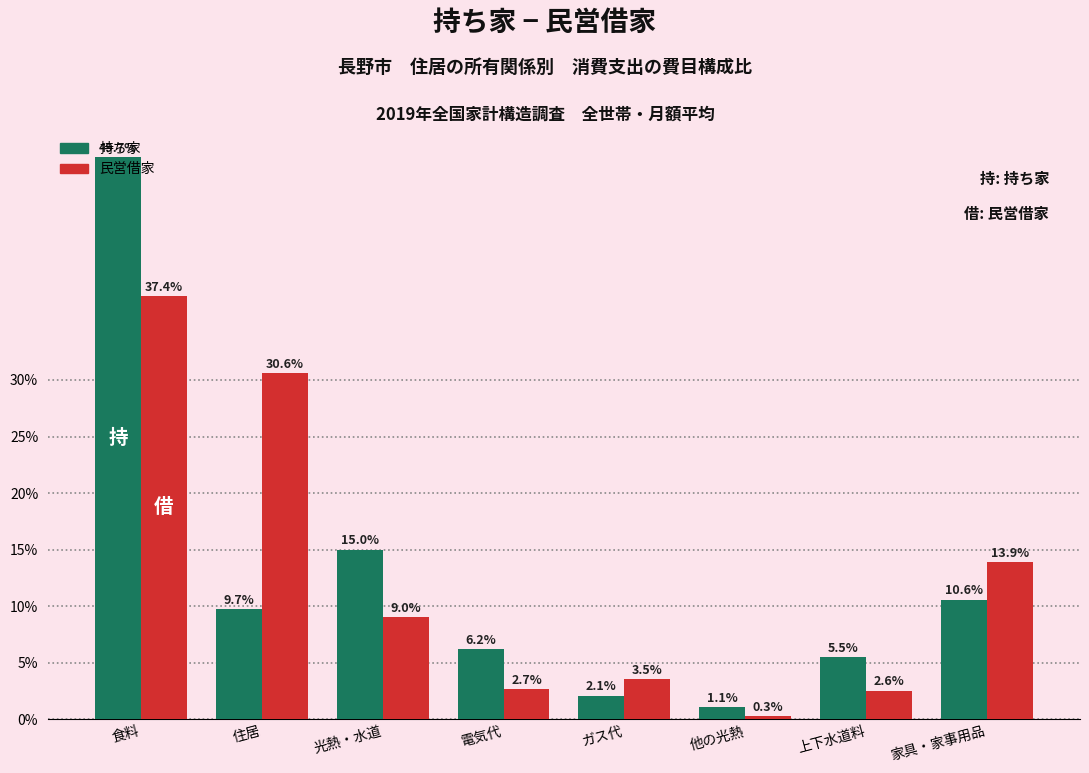

Are the bars horizontal?

No